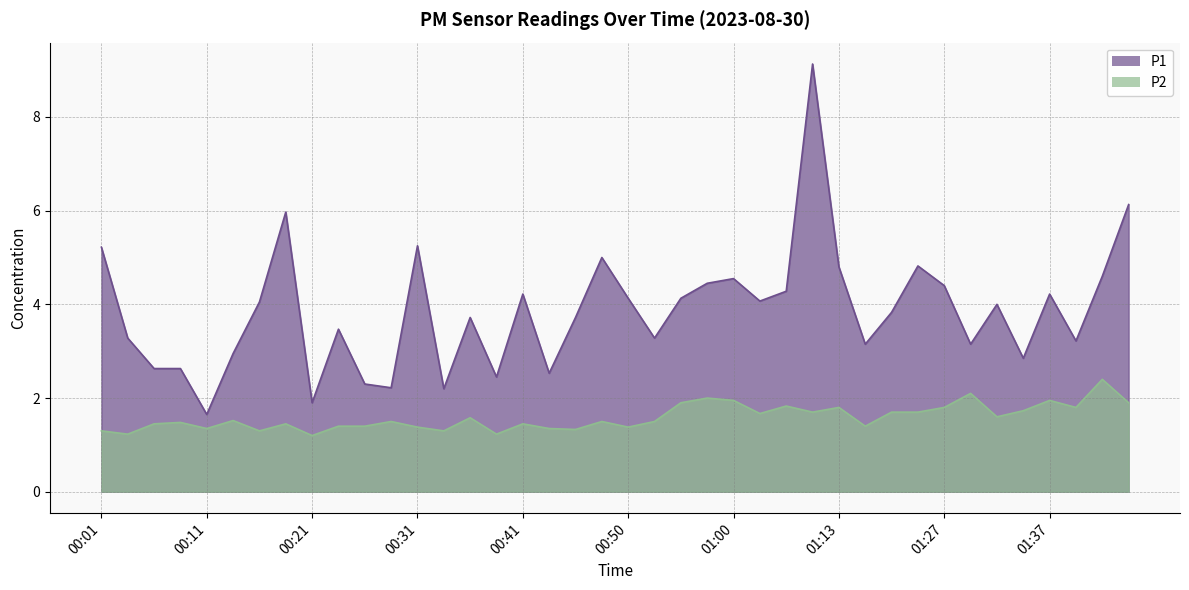

True or false: P2 and P1 cross at least once.

False